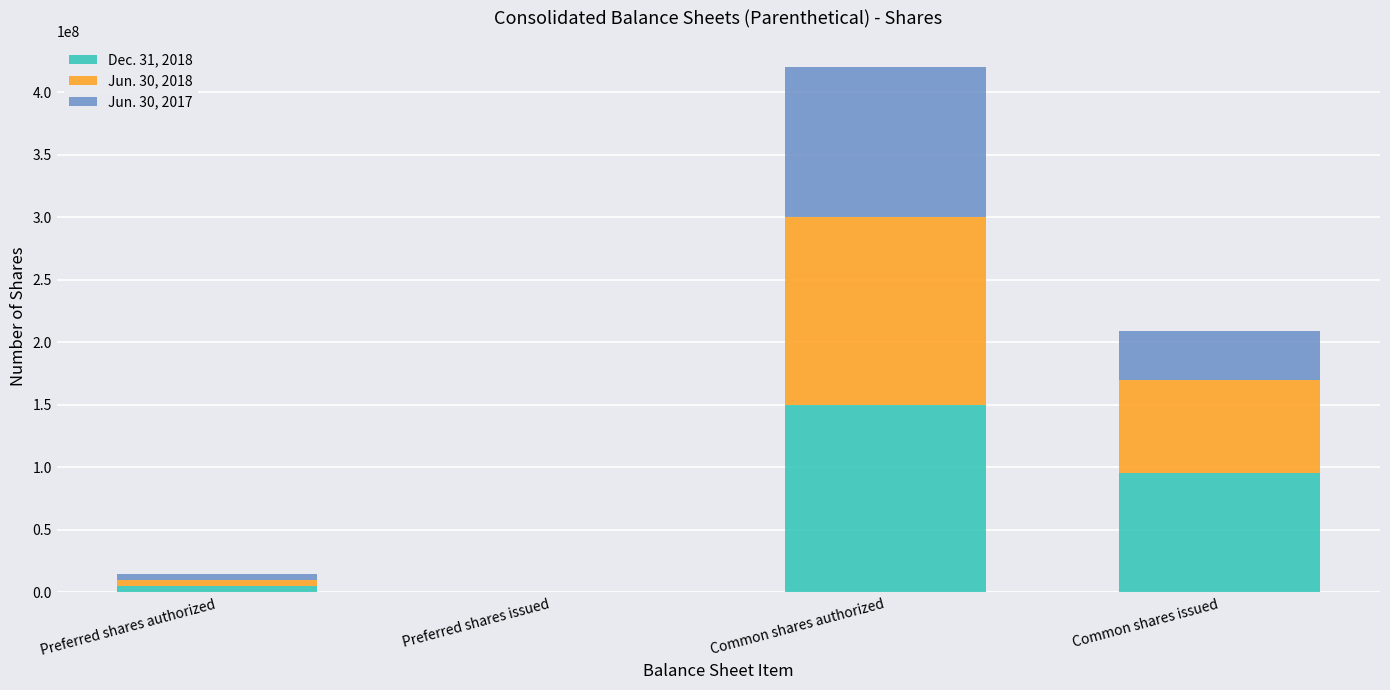

Reading right to left, transcribe the values for Dec. 31, 2018.

Common shares issued=95372236	Common shares authorized=150000000	Preferred shares issued=0	Preferred shares authorized=5000000